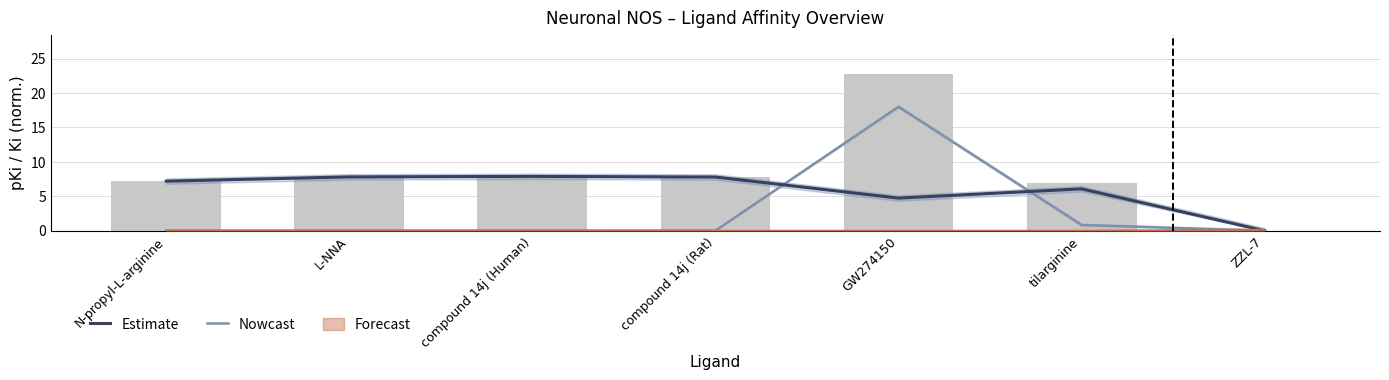

At which category does the chart reach its minimum across all series?

ZZL-7